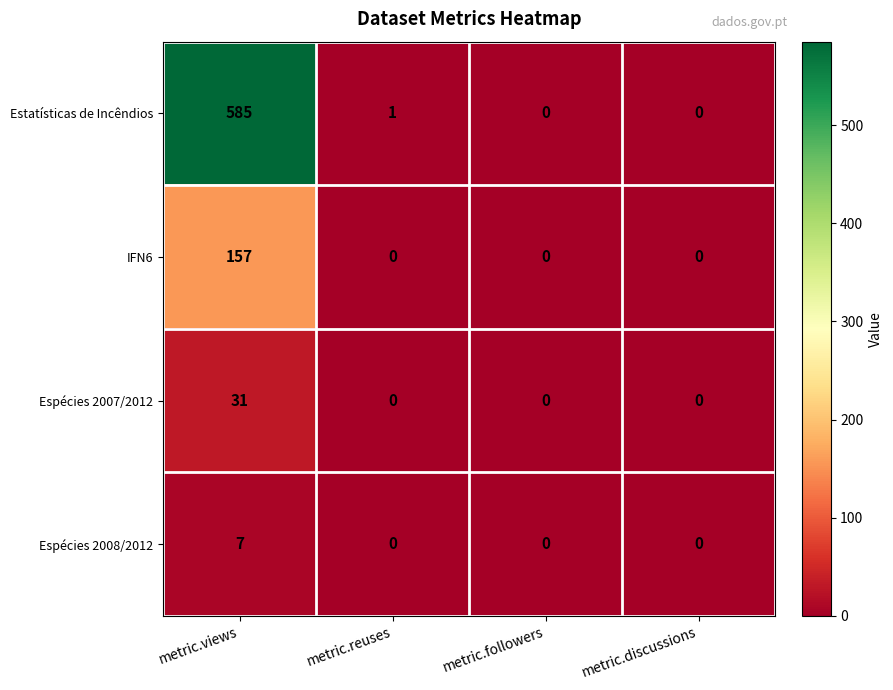

At which category is the sum across all series the highest?

metric.views